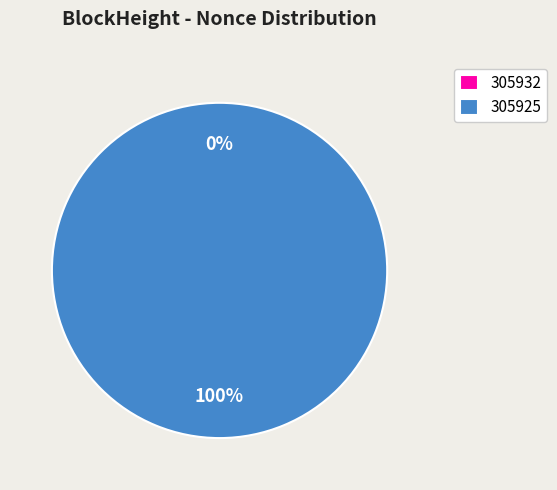

Does 305932 represent more than half of the total?

No